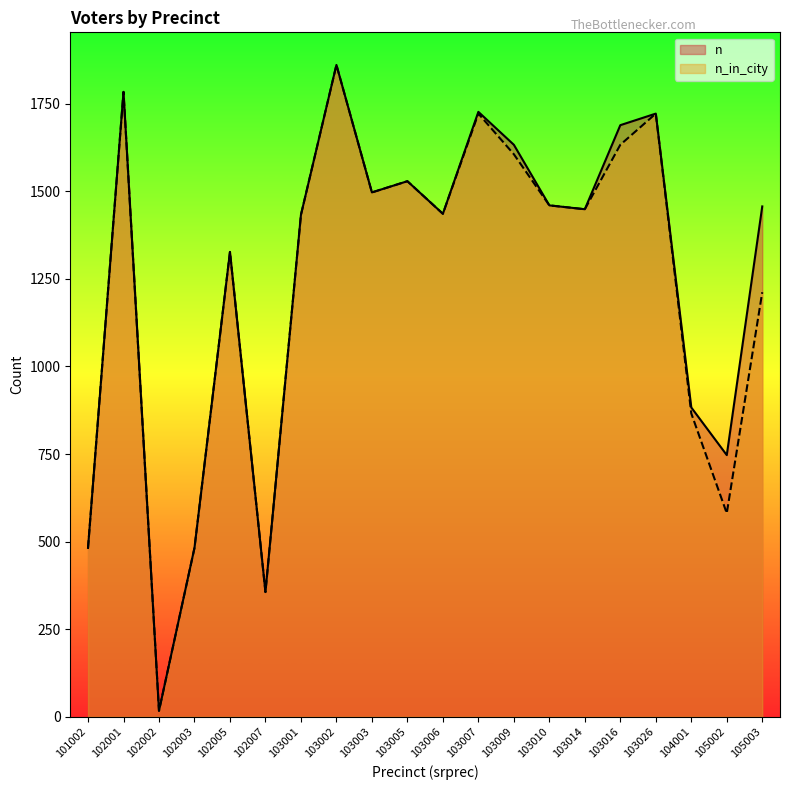

True or false: n_in_city has a value of 2399 at 103005.

False